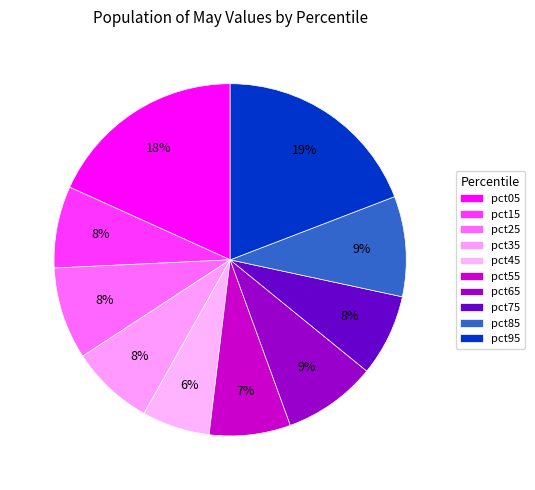

How many slices are in this pie chart?

10